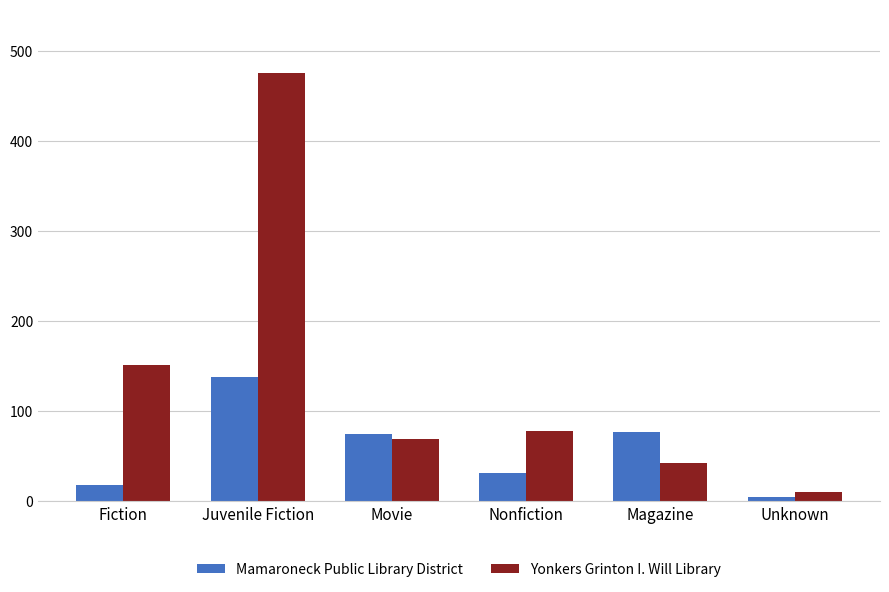

How many categories are shown in the chart?

6